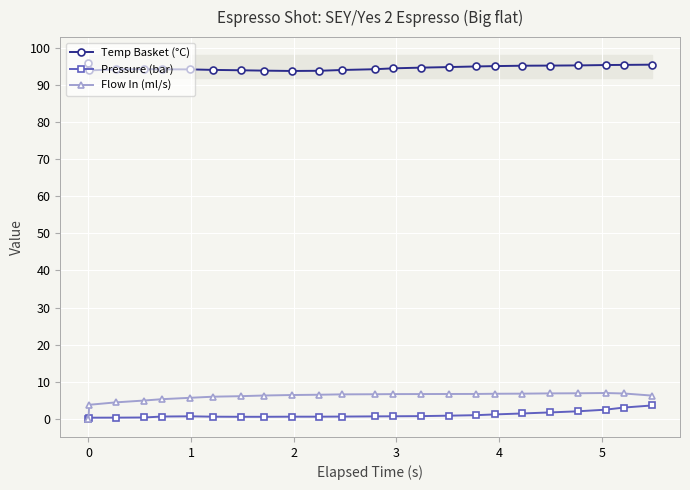

What is the difference between the maximum and minimum values in the Flow In (ml/s) series?

7.0